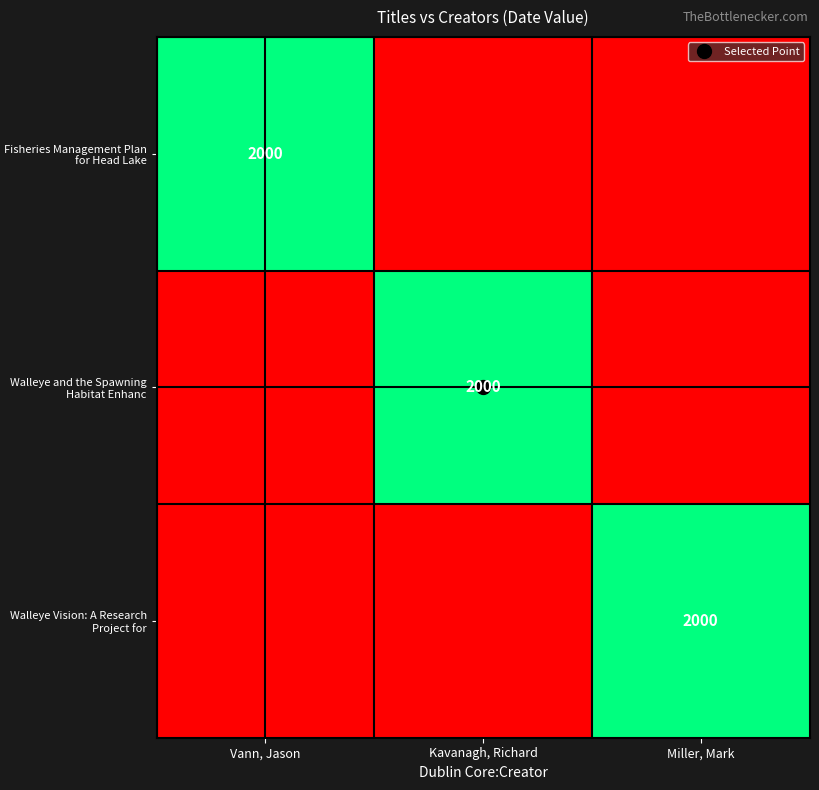

At how many categories does at least one series exceed 608?

3